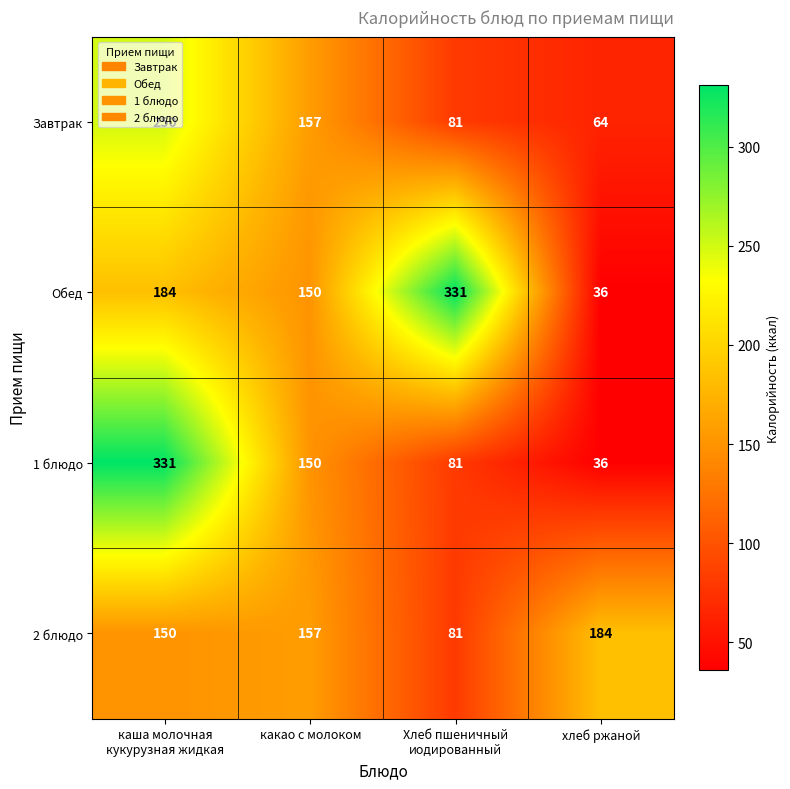

At how many categories does at least one series exceed 175?

3